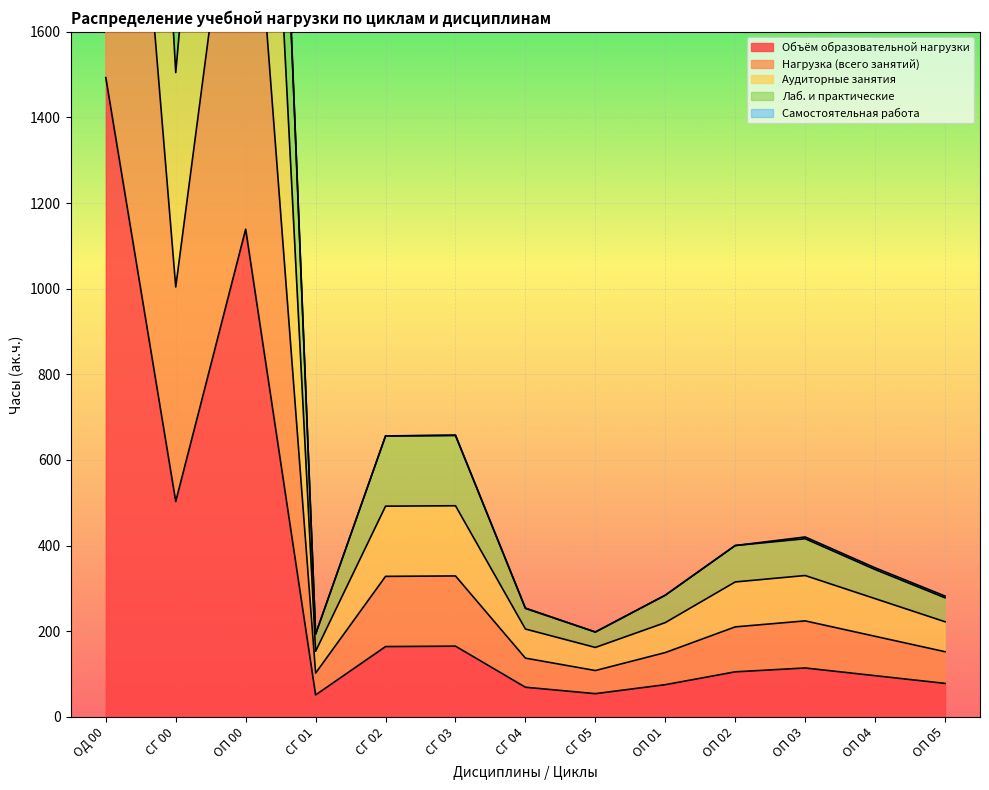

Is it true that Нагрузка (всего занятий) equals 175 at СГ 03?

False